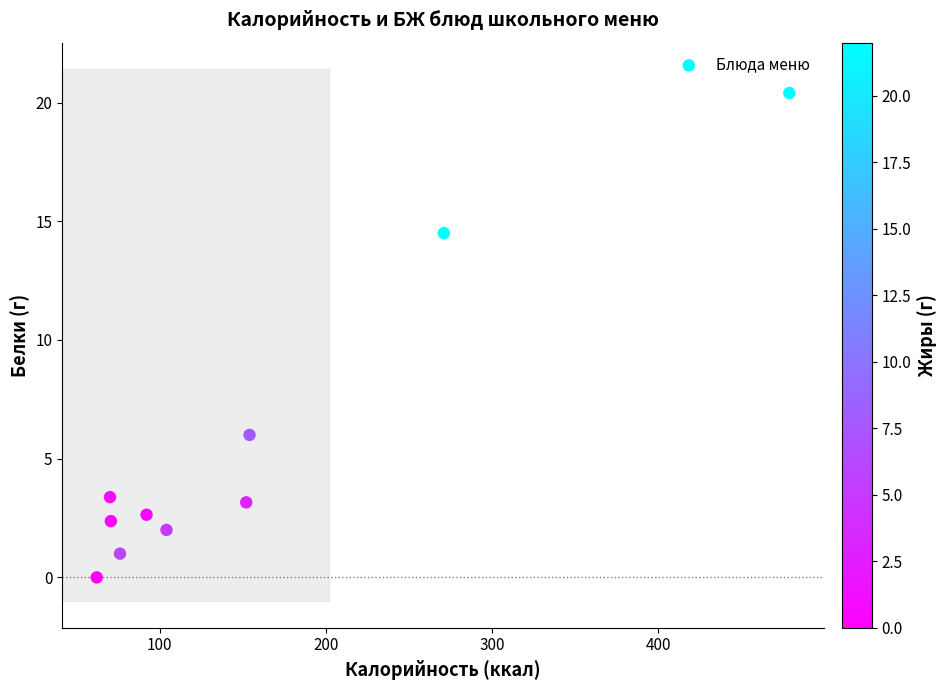

What Y value in the scatter plot is closest to 10?

6.0